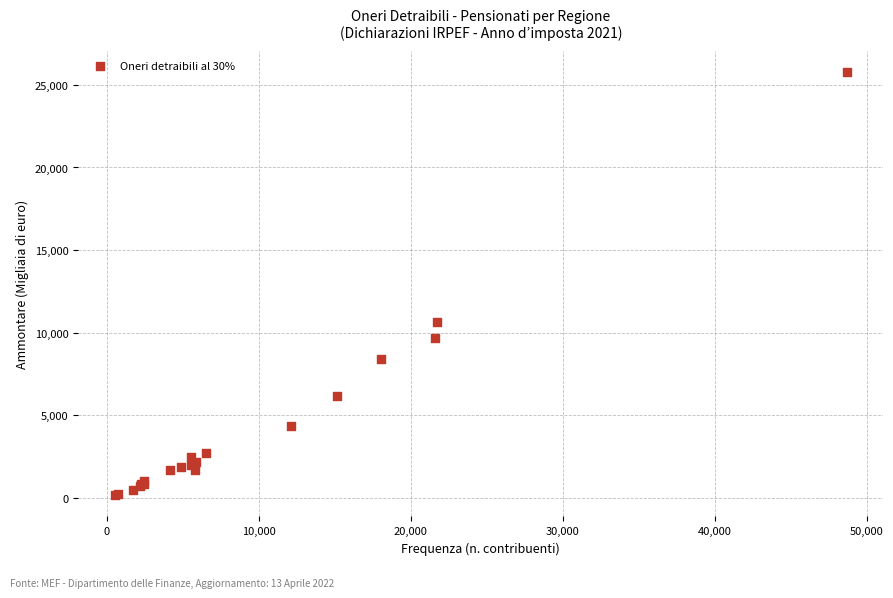

What Y value in the scatter plot is closest to 12964?

10647